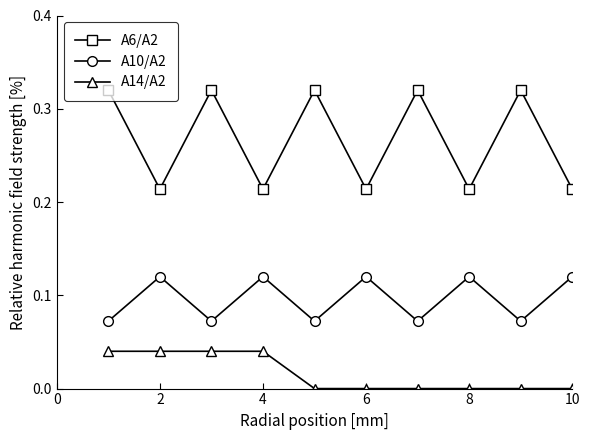

List the series in order of their peak value, highest first.

A6/A2, A10/A2, A14/A2